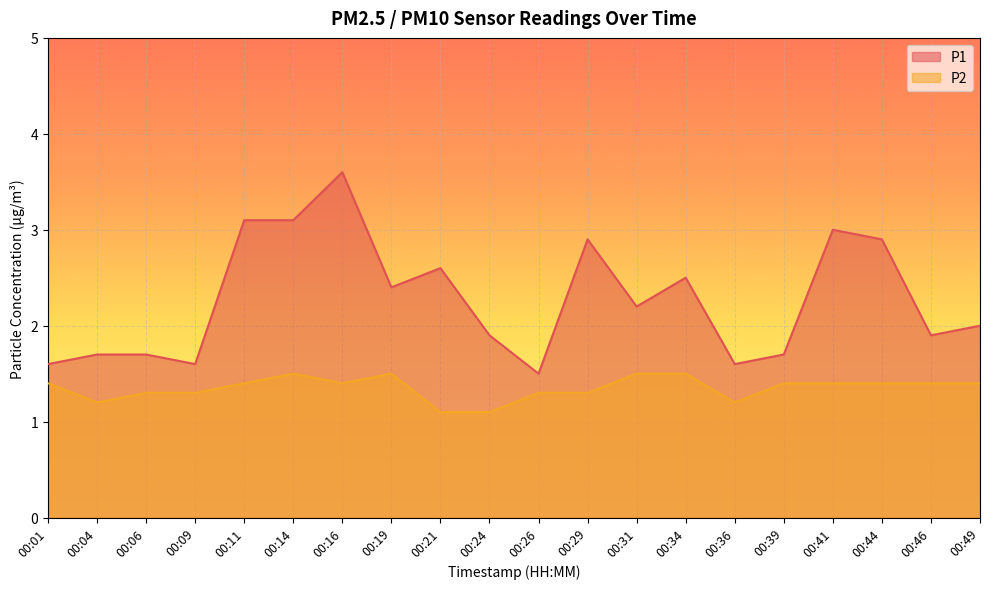

The P1 series shows 4.0 at 00:29. True or false?

False